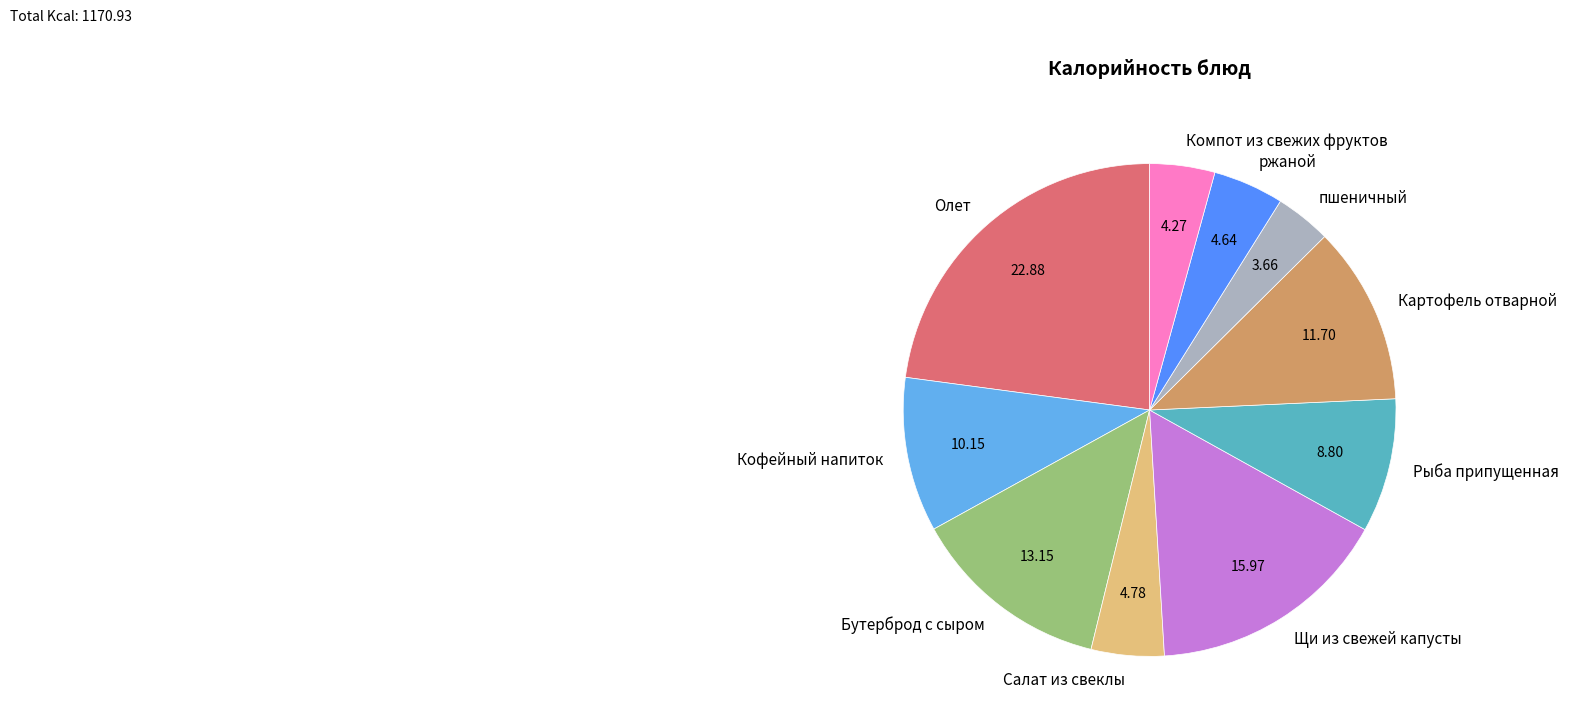

How many segments does this pie chart have?

10